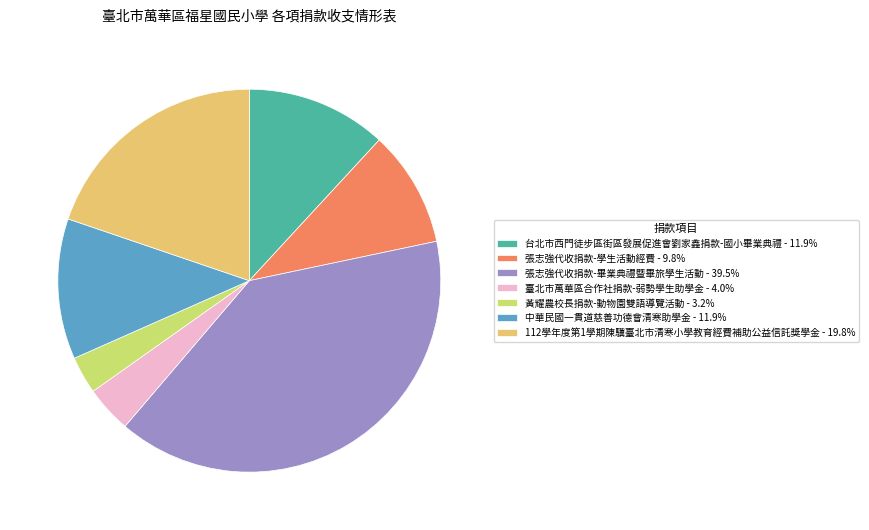

Combined, do 台北市西門徒步區街區發展促進會劉家鑫捐款-國小畢業典禮 - 11.9% and 112學年度第1學期陳驥臺北市清寒小學教育經費補助公益信託獎學金 - 19.8% account for over 50%?

No